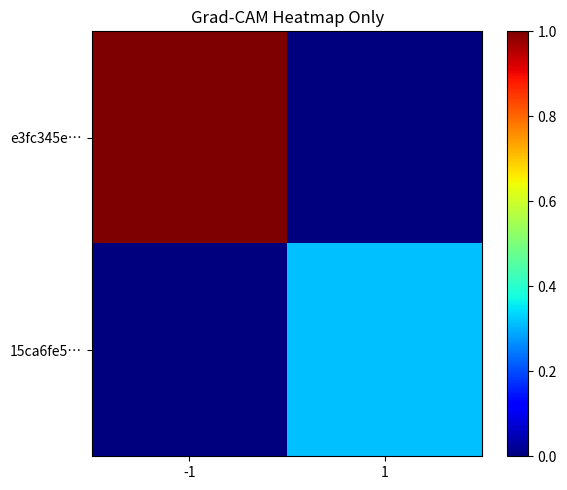

Count the number of categories in the chart.

2